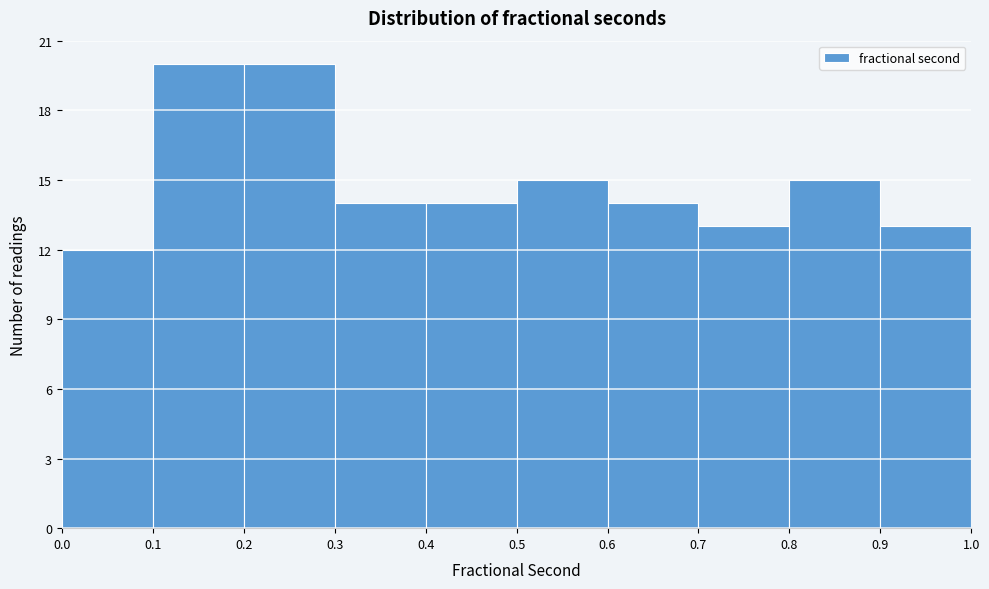

Reading left to right, transcribe this chart: for each bar, give the range it covers on the x-axis and its height. The values are not printed on the chart, so give them approximately, as read against the axis.

0.0 to 0.1: 12
0.1 to 0.2: 20
0.2 to 0.3: 20
0.3 to 0.4: 14
0.4 to 0.5: 14
0.5 to 0.6: 15
0.6 to 0.7: 14
0.7 to 0.8: 13
0.8 to 0.9: 15
0.9 to 1.0: 13